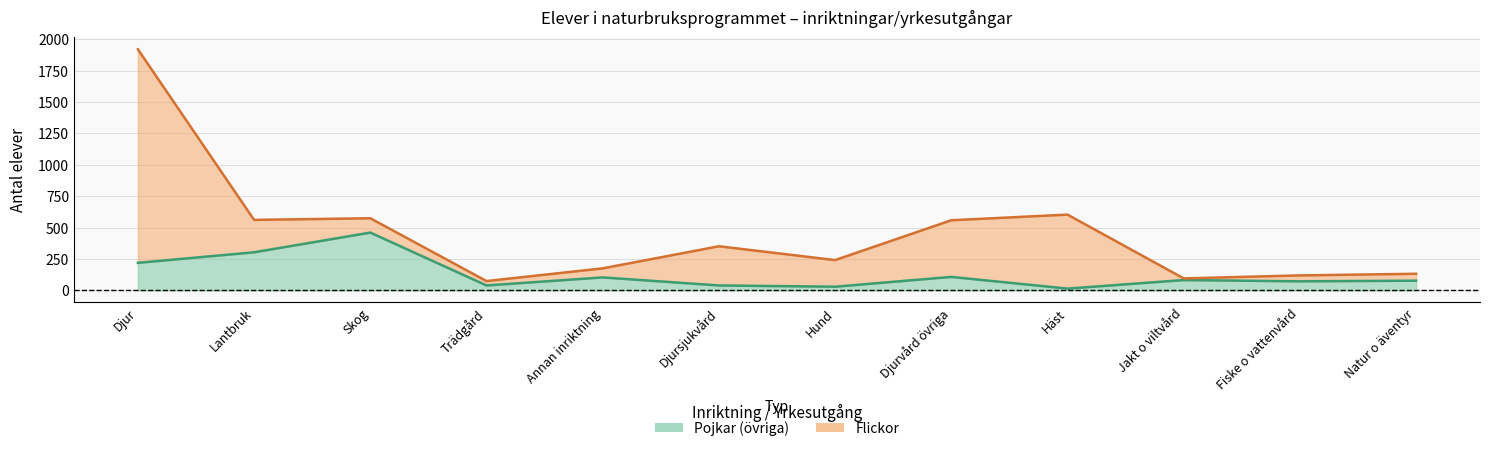

What is the sum of the values at Jakt o viltvård and Djurvård övriga?

653